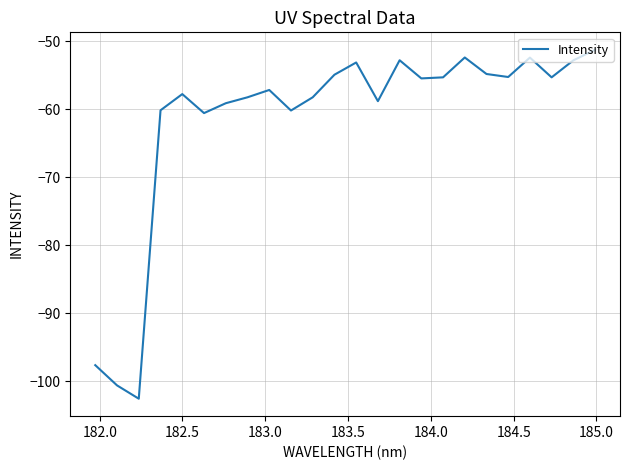

What is the difference between the maximum and minimum values?

51.3